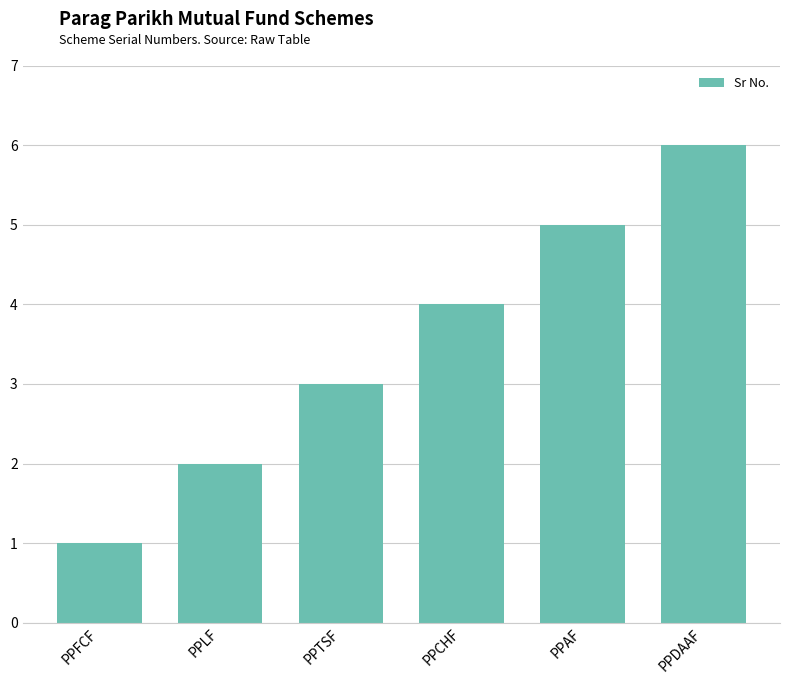

What is the label of the 1st bar from the right?

PPDAAF